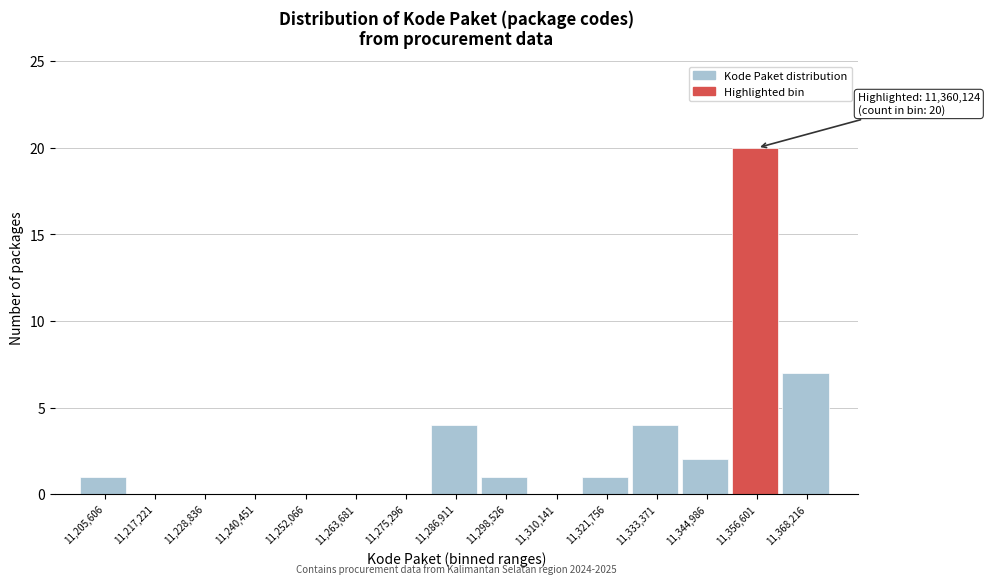

Reading left to right, list all the values displayed in this chart.

11,205,606=1	11,217,221=0	11,228,836=0	11,240,451=0	11,252,066=0	11,263,681=0	11,275,296=0	11,286,911=4	11,298,526=1	11,310,141=0	11,321,756=1	11,333,371=4	11,344,986=2	11,356,601=20	11,368,216=7